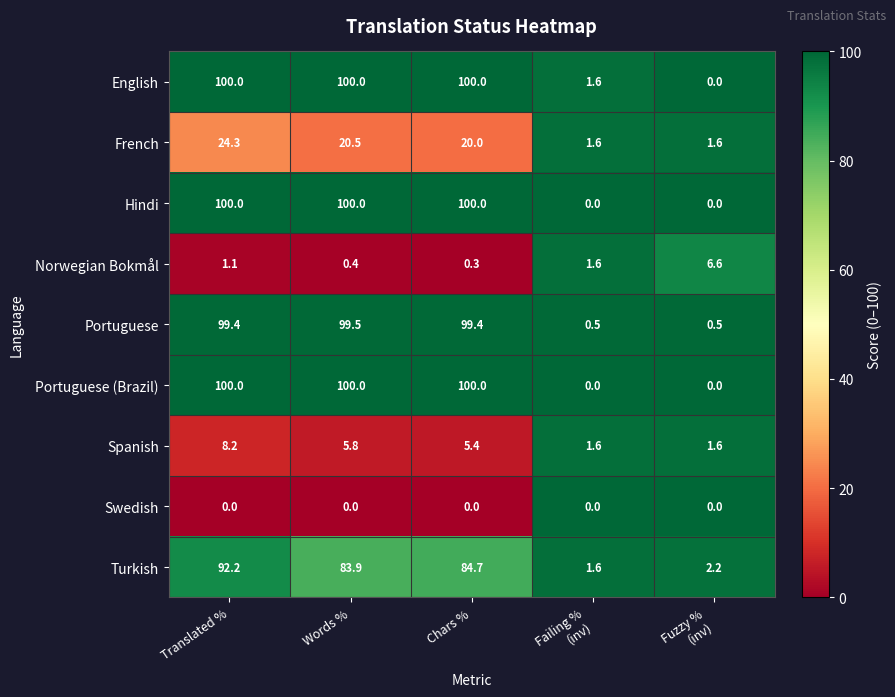

The value of Turkish at Translated % is 160.1. True or false?

False